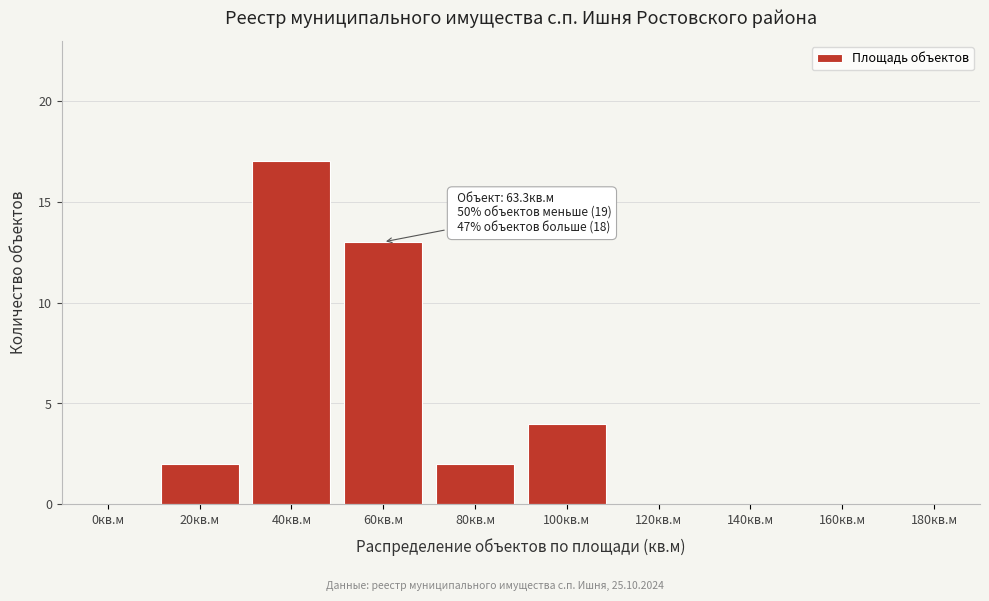

Reading left to right, list all the values displayed in this chart.

0кв.м=0	20кв.м=2	40кв.м=17	60кв.м=13	80кв.м=2	100кв.м=4	120кв.м=0	140кв.м=0	160кв.м=0	180кв.м=0